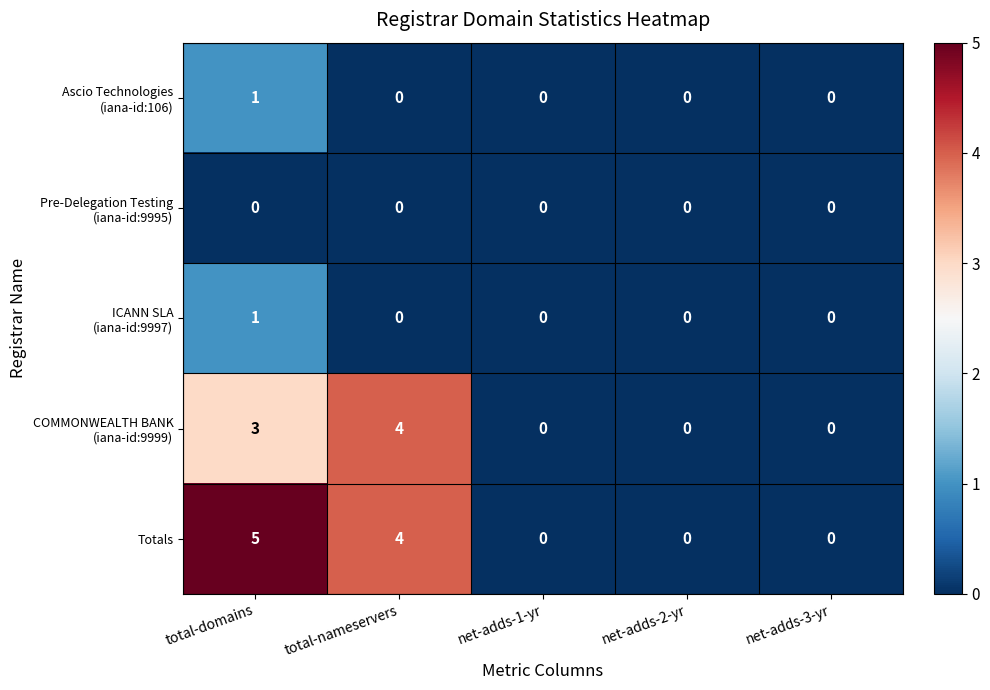

The Totals series shows 5 at total-nameservers. True or false?

False